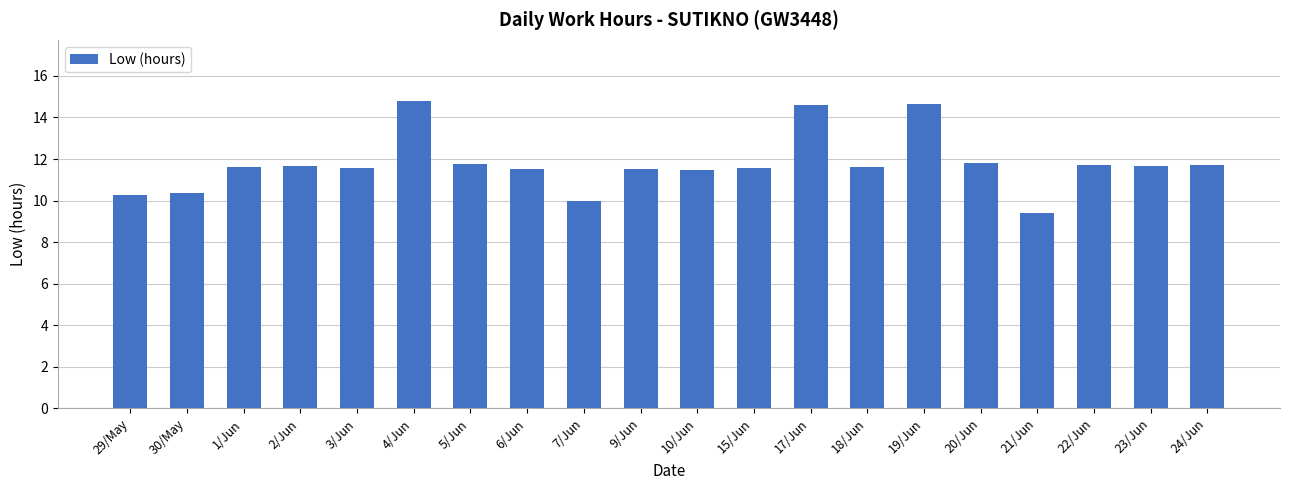

What is the difference between the values at 2/Jun and 30/May?

1.3